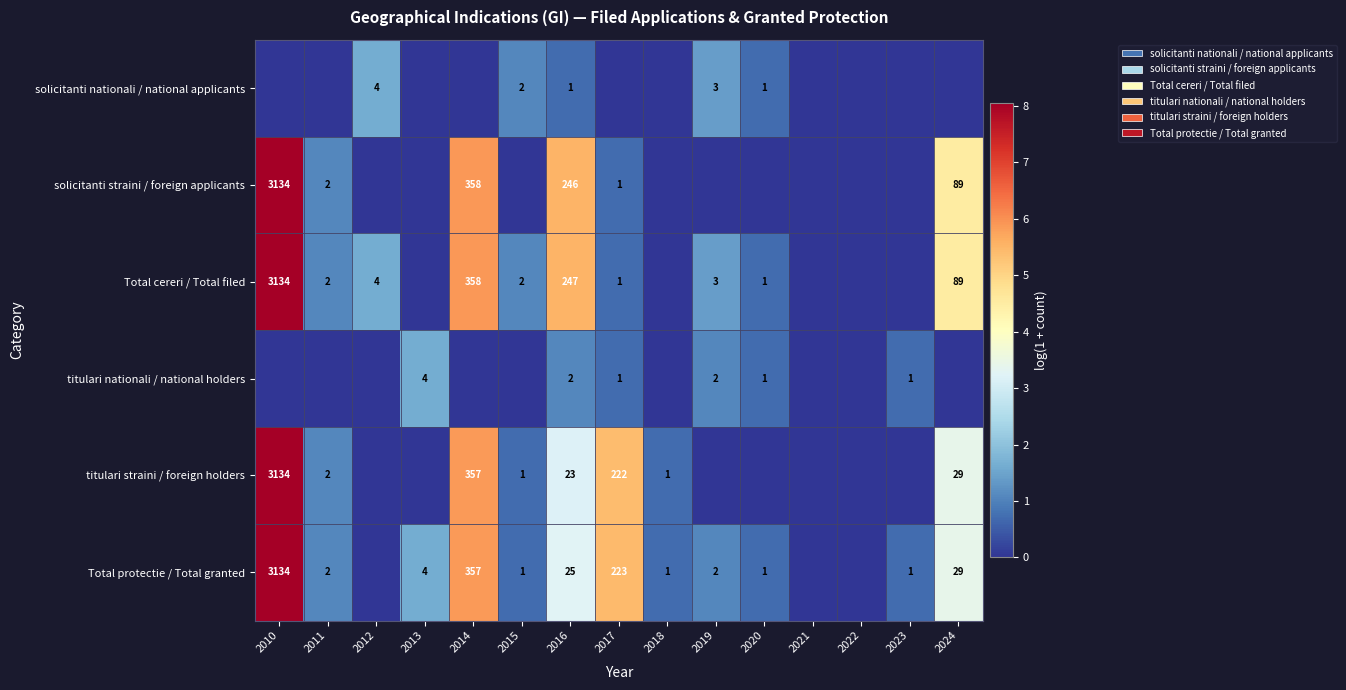

True or false: Total protectie / Total granted has a value of 2 at 2015.

False